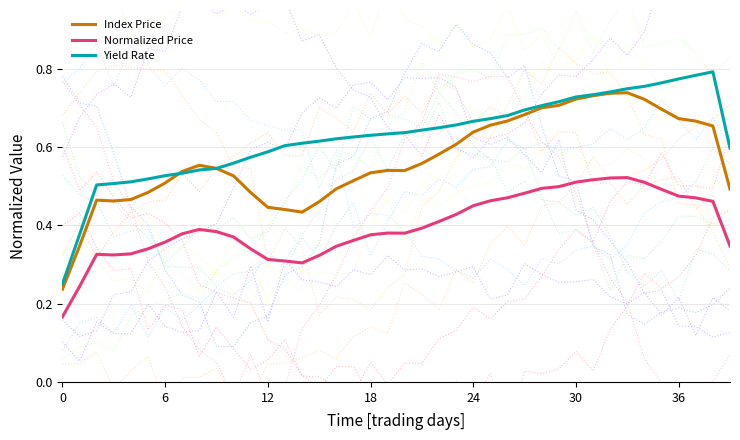

What is the total value across all series at 12?

1.3